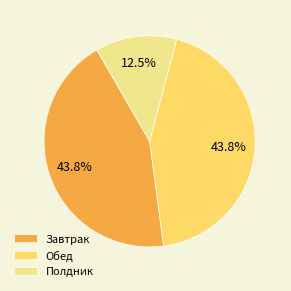

Does Завтрак represent more than half of the total?

No